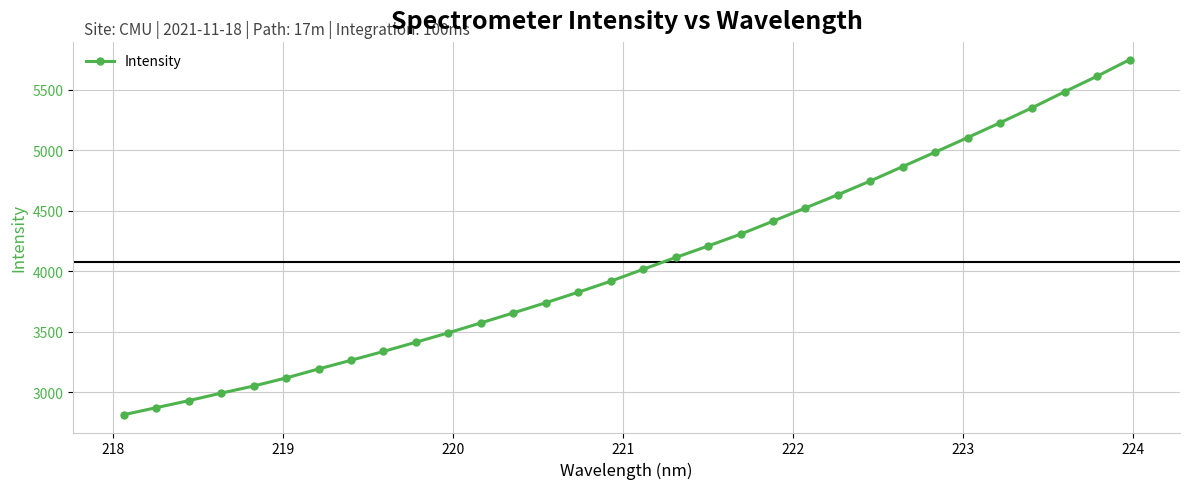

What is the maximum value shown in the chart?

5746.8